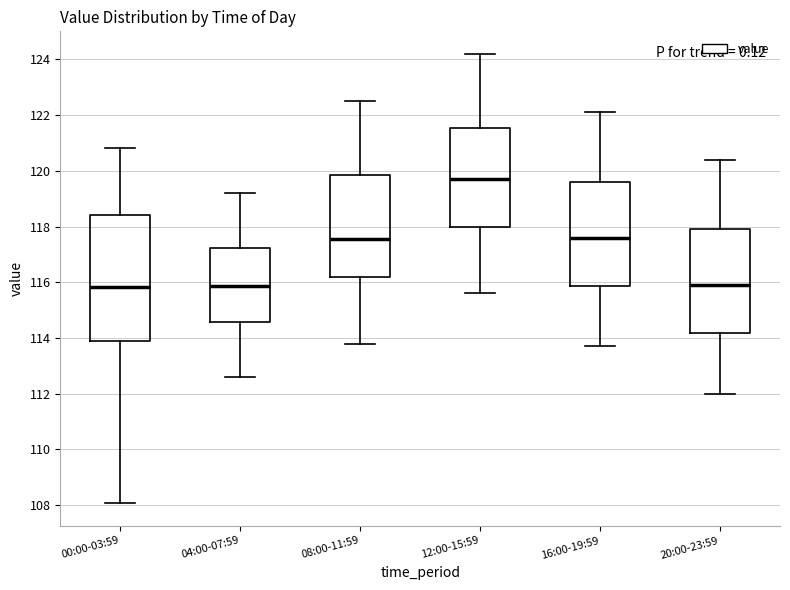

Reading left to right, transcribe this box plot: for each box, give where its median line is, the range the box spans, and where its two whiskers end, as read against the y-axis. The values are not printed on the chart, so give them approximately, as read against the axis.

00:00-03:59: median 115.8, box 113.8 to 118.4, whiskers 108.0 to 120.8
04:00-07:59: median 115.8, box 114.6 to 117.2, whiskers 112.6 to 119.2
08:00-11:59: median 117.6, box 116.2 to 119.8, whiskers 113.8 to 122.6
12:00-15:59: median 119.8, box 118.0 to 121.6, whiskers 115.6 to 124.2
16:00-19:59: median 117.6, box 115.8 to 119.6, whiskers 113.8 to 122.2
20:00-23:59: median 116.0, box 114.2 to 118.0, whiskers 112.0 to 120.4